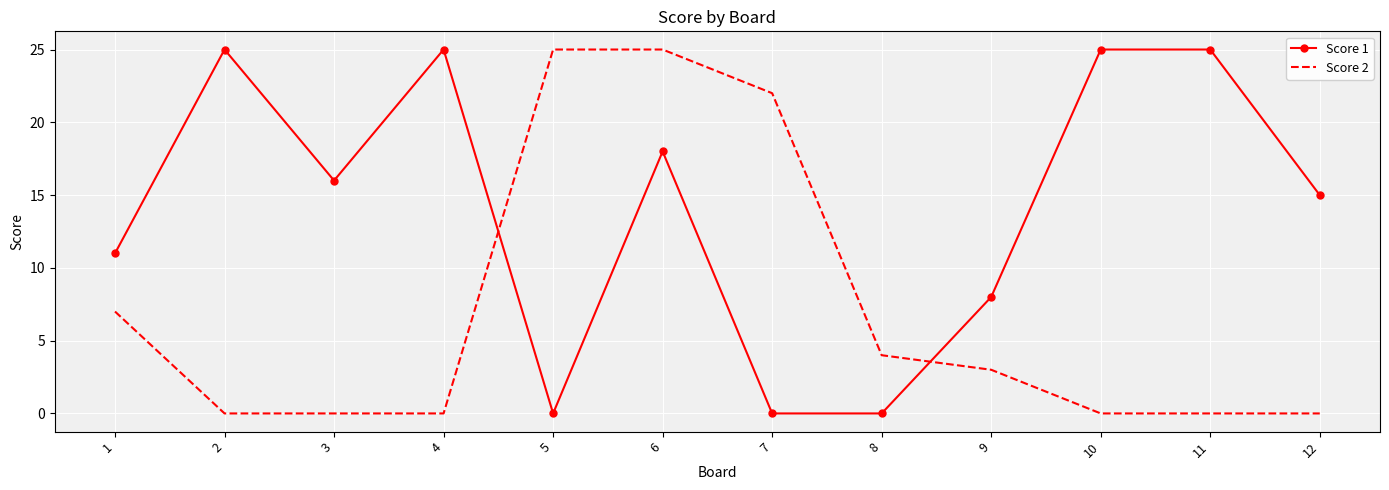

What is the difference between the maximum and minimum values in the Score 1 series?

25